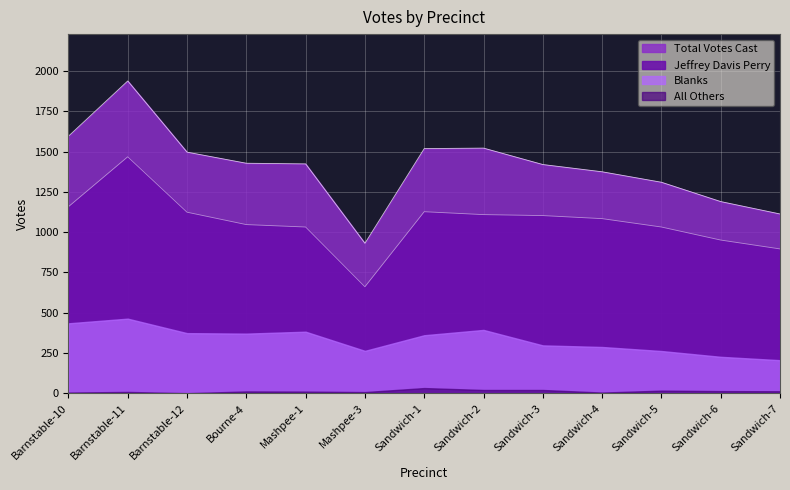

What is the greatest value displayed?

1939